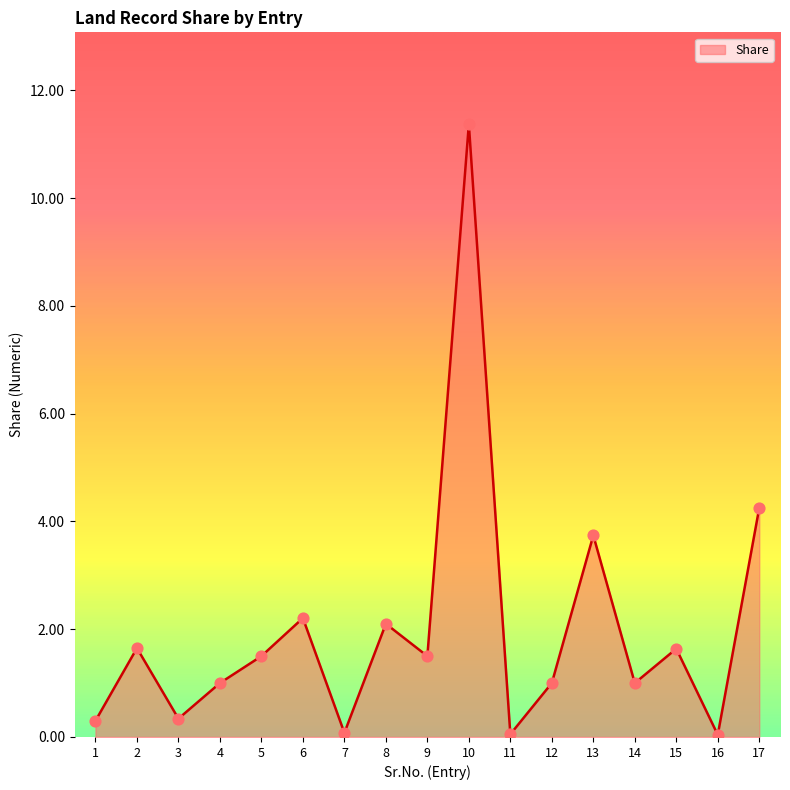

What is the change in value from 5 to 10?

+9.9